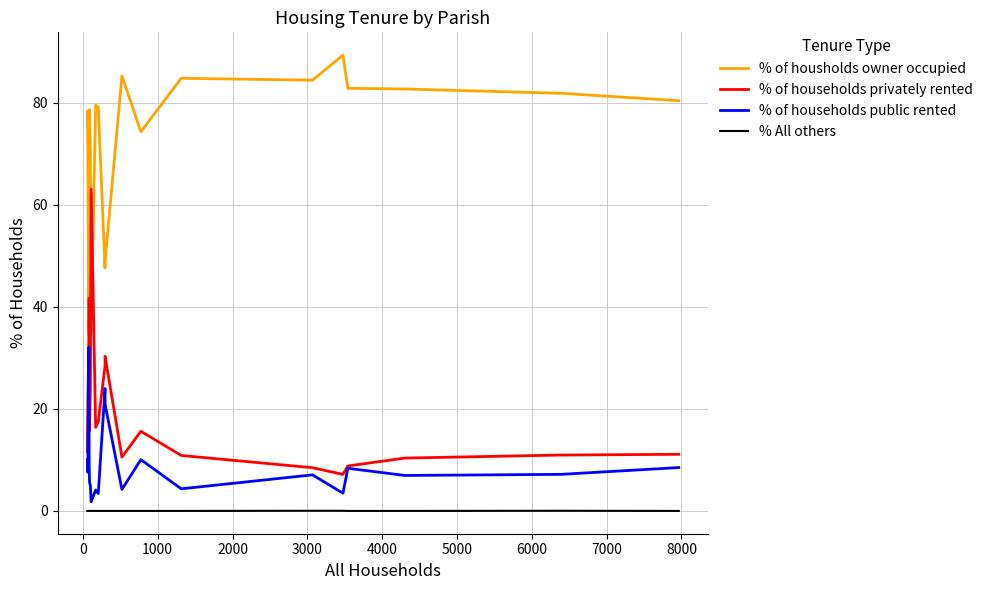

What is the sum of all % of households privately rented values?

397.1